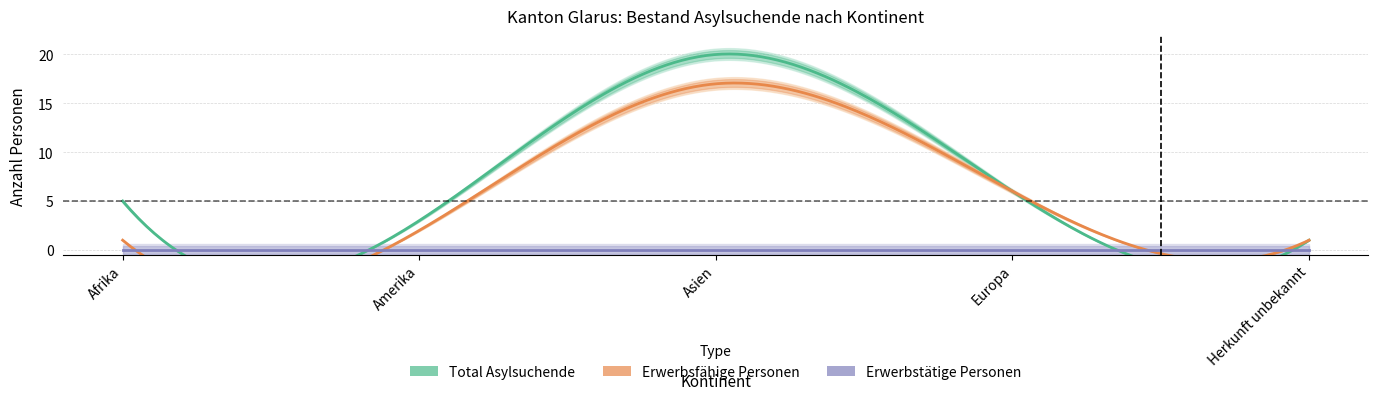

The value of Total Asylsuchende at Asien is 9. True or false?

False